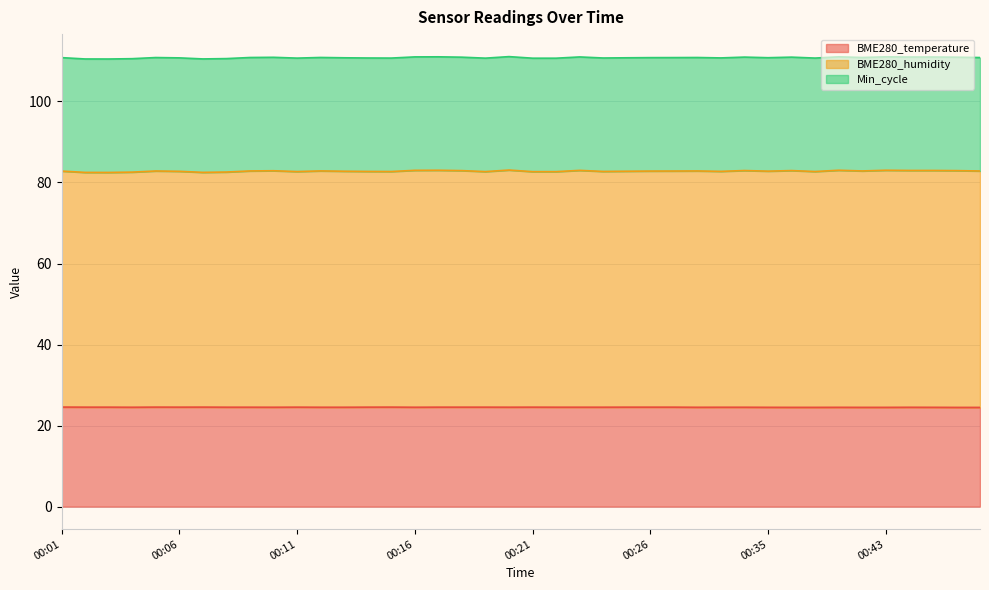

What is the highest value of the BME280_temperature series?

24.6